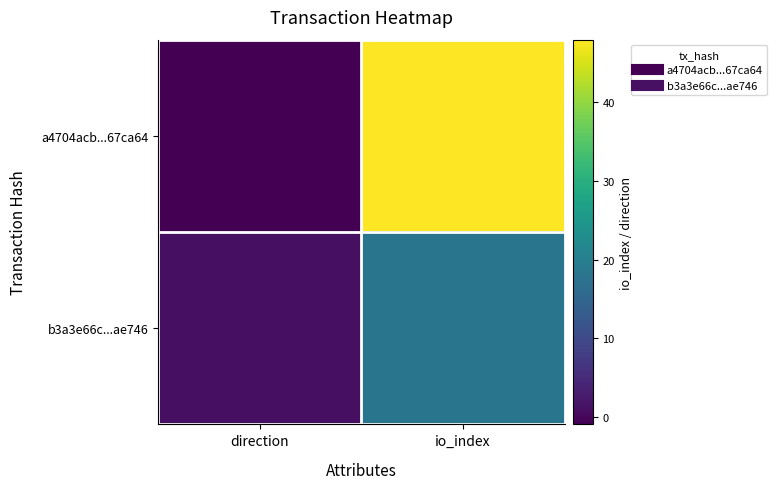

At how many categories does at least one series exceed 24?

1